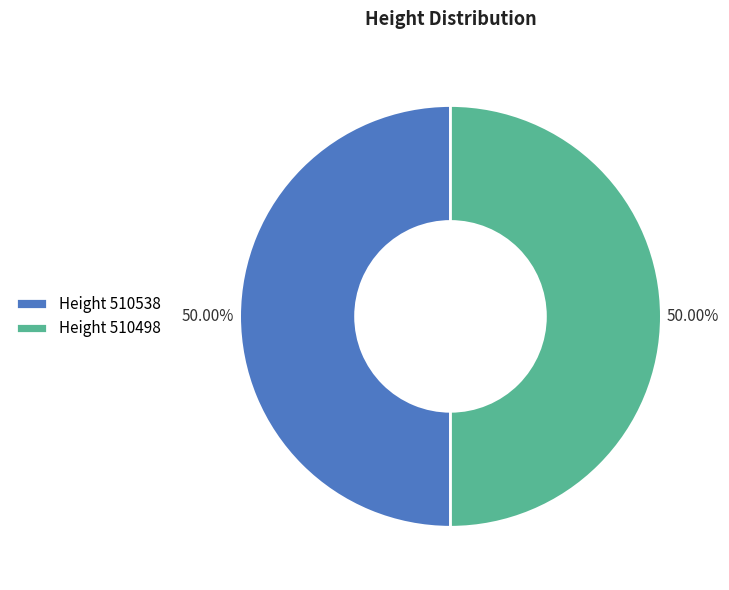

Approximately how many times larger is the value at Height 510538 compared to Height 510498?

1.0